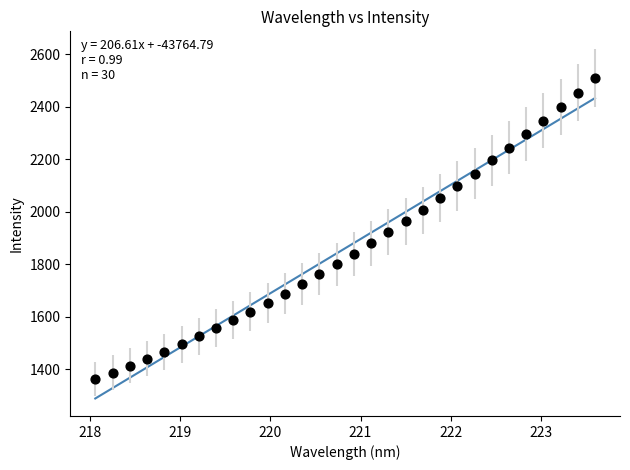

What is the range of X values (max minus min)?

5.5